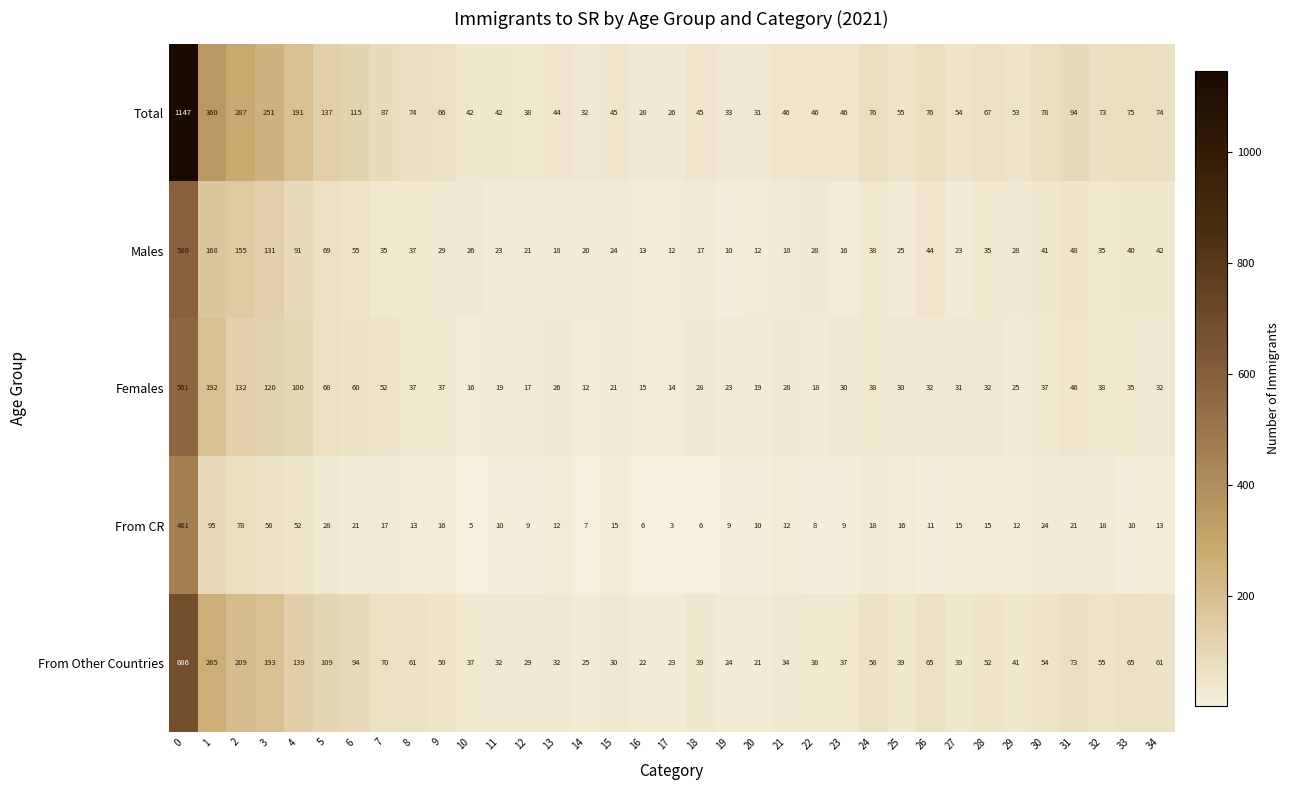

Which series has the largest total across all categories?

Total